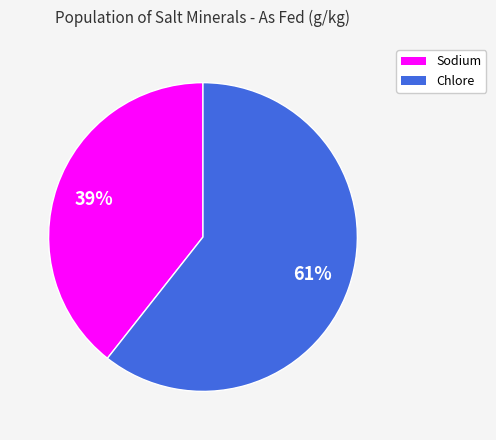

Which category has the biggest portion of the pie?

Chlore